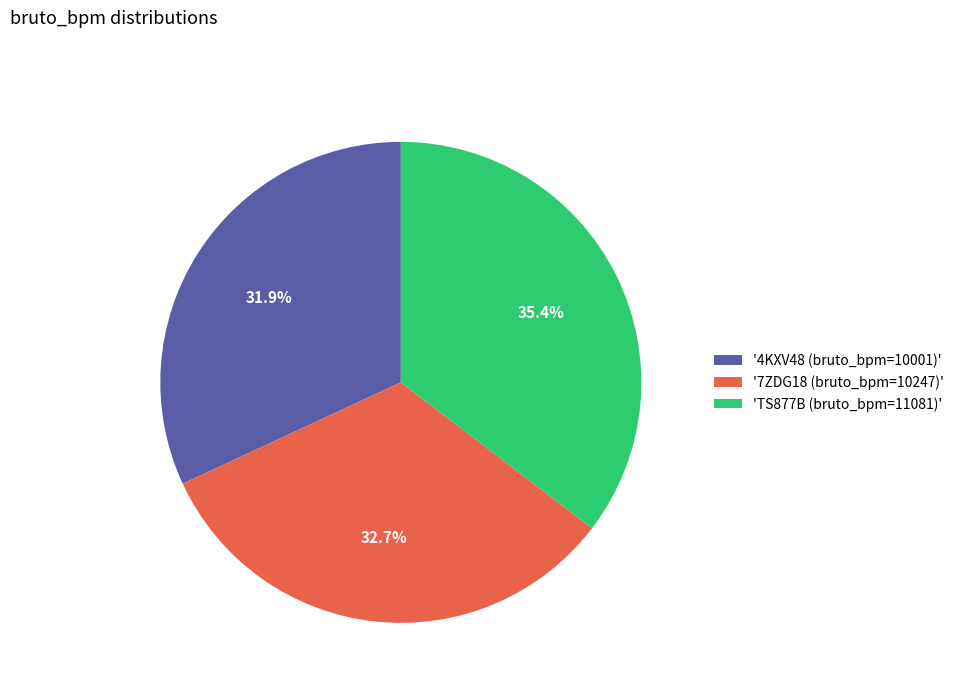

What is the ratio of the value at 'TS877B (bruto_bpm=11081)' to the value at '4KXV48 (bruto_bpm=10001)'?

1.1